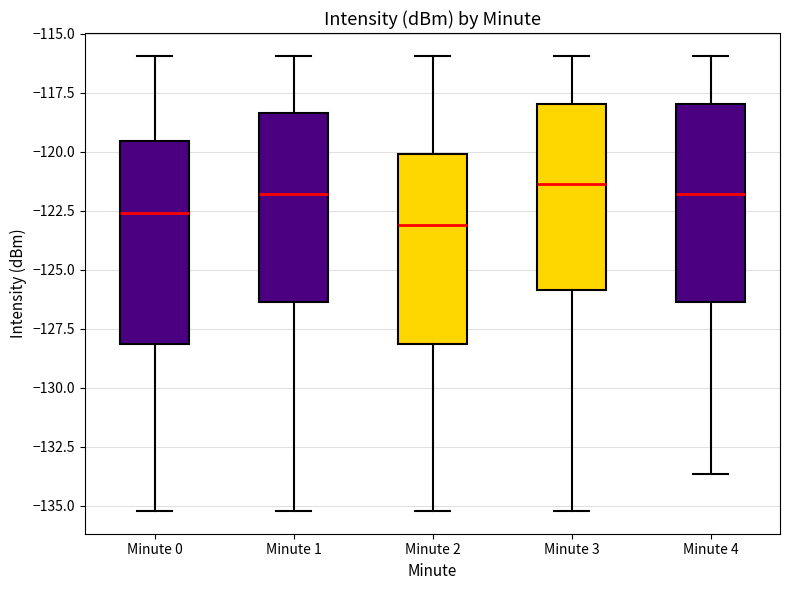

Where does the upper whisker of the box for Minute 4 end on the y-axis? The values are not printed on the chart, so give them approximately, as read against the axis.

-116.0